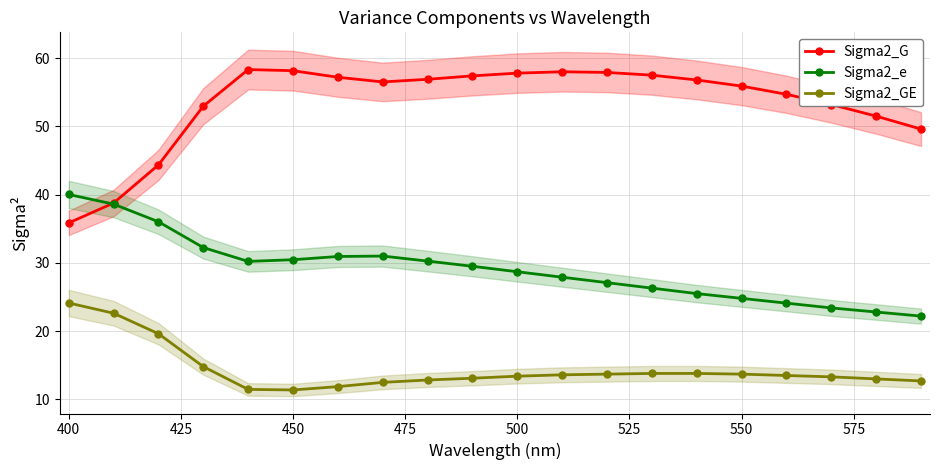

At which label does Sigma2_e reach its peak?

400